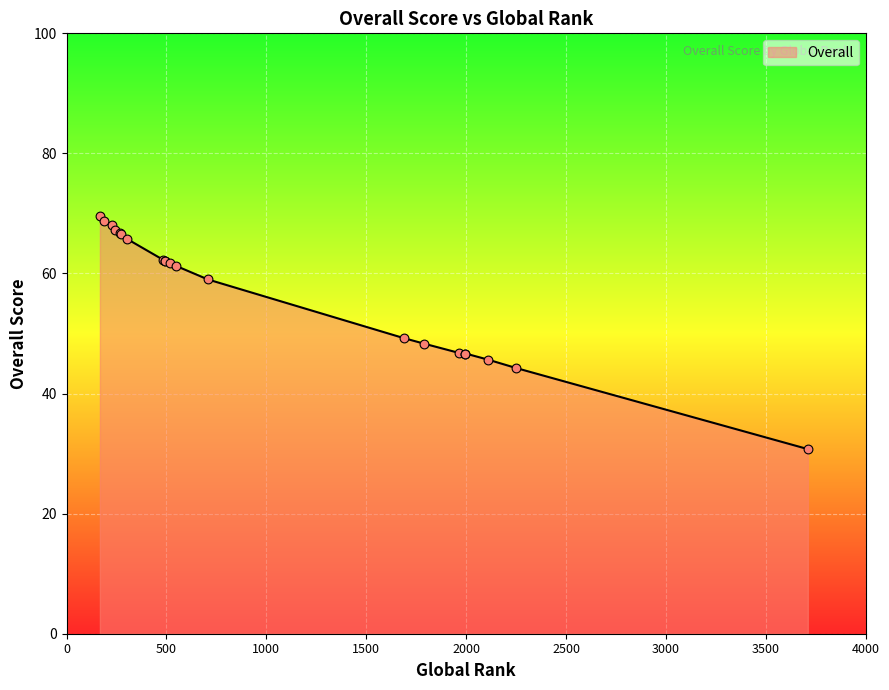

What is the ratio of the value at 189 to the value at 495?

1.1